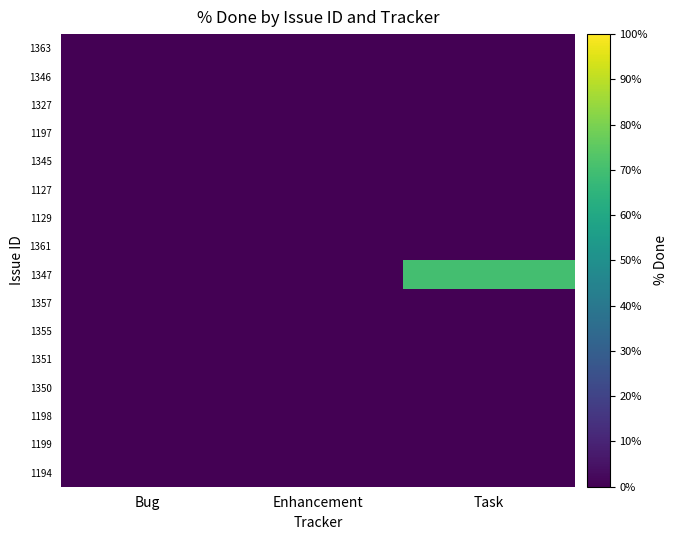

Rank the series at Bug from highest to lowest value.

1363, 1346, 1327, 1197, 1345, 1127, 1129, 1361, 1347, 1357, 1355, 1351, 1350, 1198, 1199, 1194